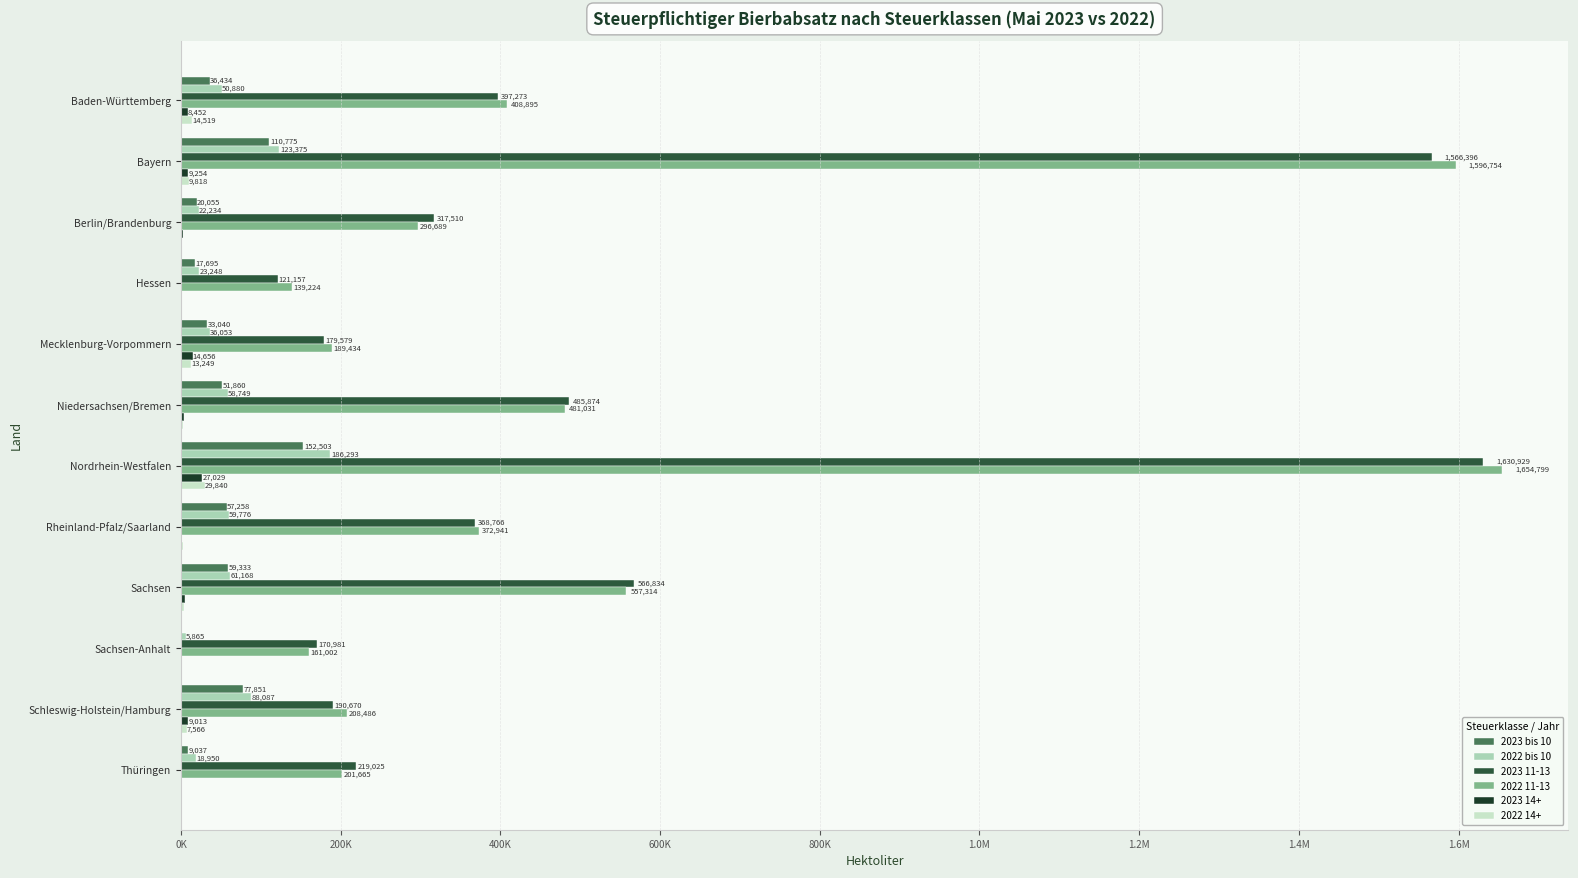

Reading left to right, what are all the values shown in this chart?

2023 bis 10: 36433.6	110774.8	20055.4	17695.1	33040.4	51859.8	152502.6	57258.2	59333.2	59.6	77850.7	9037.1
2022 bis 10: 50879.8	123375.0	22234.3	23248.1	36052.6	58749.1	186293.0	59776.0	61168.0	5864.8	88087.5	18950.2
2023 11-13: 397272.8	1566396.2	317510.1	121157.4	179579.2	485874.4	1630929.2	368766.4	566834.4	170981.4	190670.4	219024.8
2022 11-13: 408895.0	1596753.5	296689.5	139224.4	189433.6	481030.8	1654799.0	372941.4	557314.4	161002.2	208486.2	201665.0
2023 14+: 8451.7	9253.5	2261.1	520.7	14656.5	3276.4	27029.4	881.7	4721.4	139.0	9013.1	1711.3
2022 14+: 14518.8	9817.9	1822.7	453.5	13249.5	3244.3	29840.1	2633.3	4217.1	117.4	7566.5	1809.9